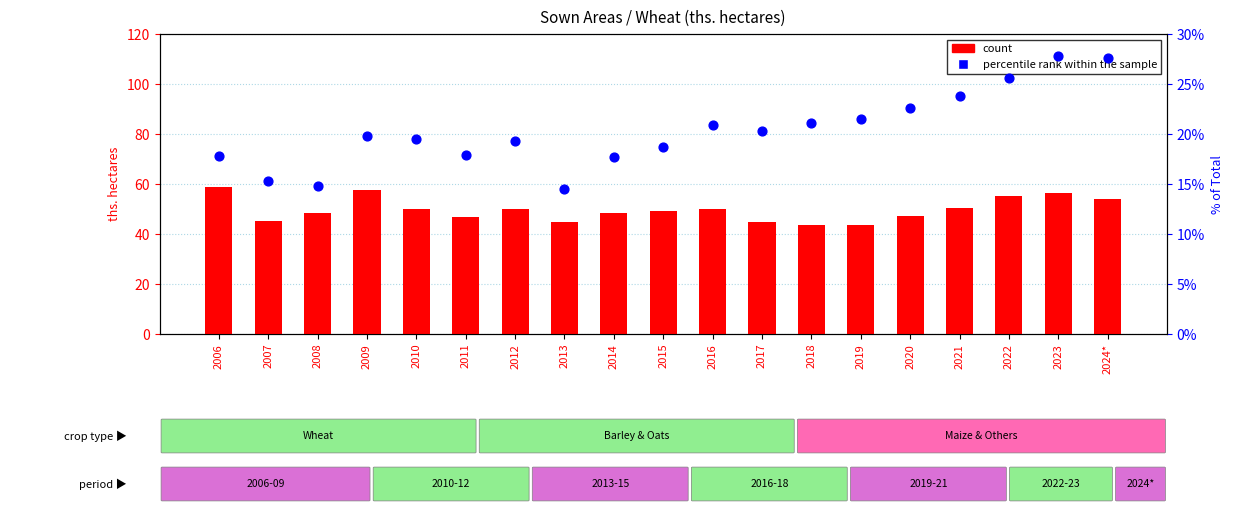

Is the value of count at 2006 greater than the value of percentile rank within the sample at 2019?

Yes